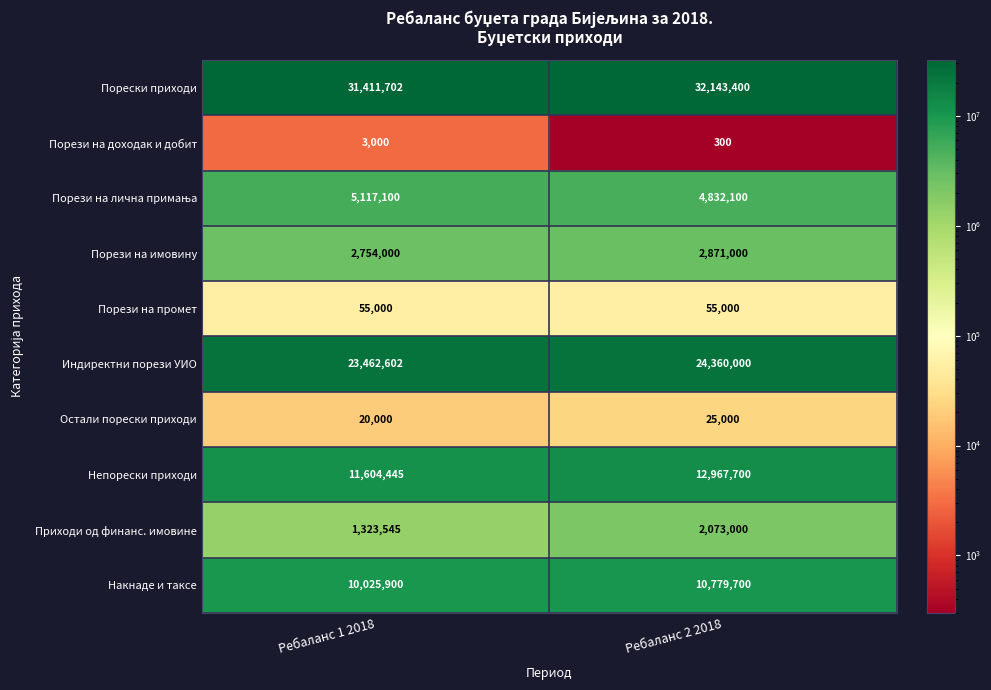

Which series has the widest spread of values?

Непорески приходи